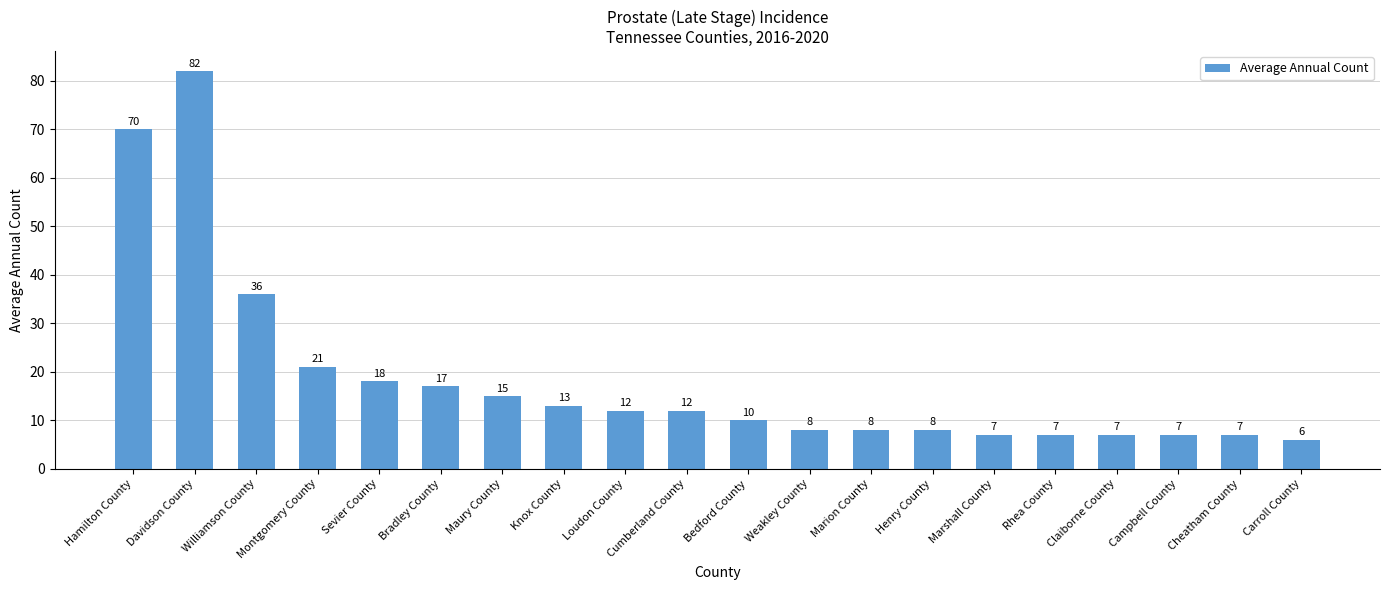

Approximately how many times larger is the value at Knox County compared to Marshall County?

1.9